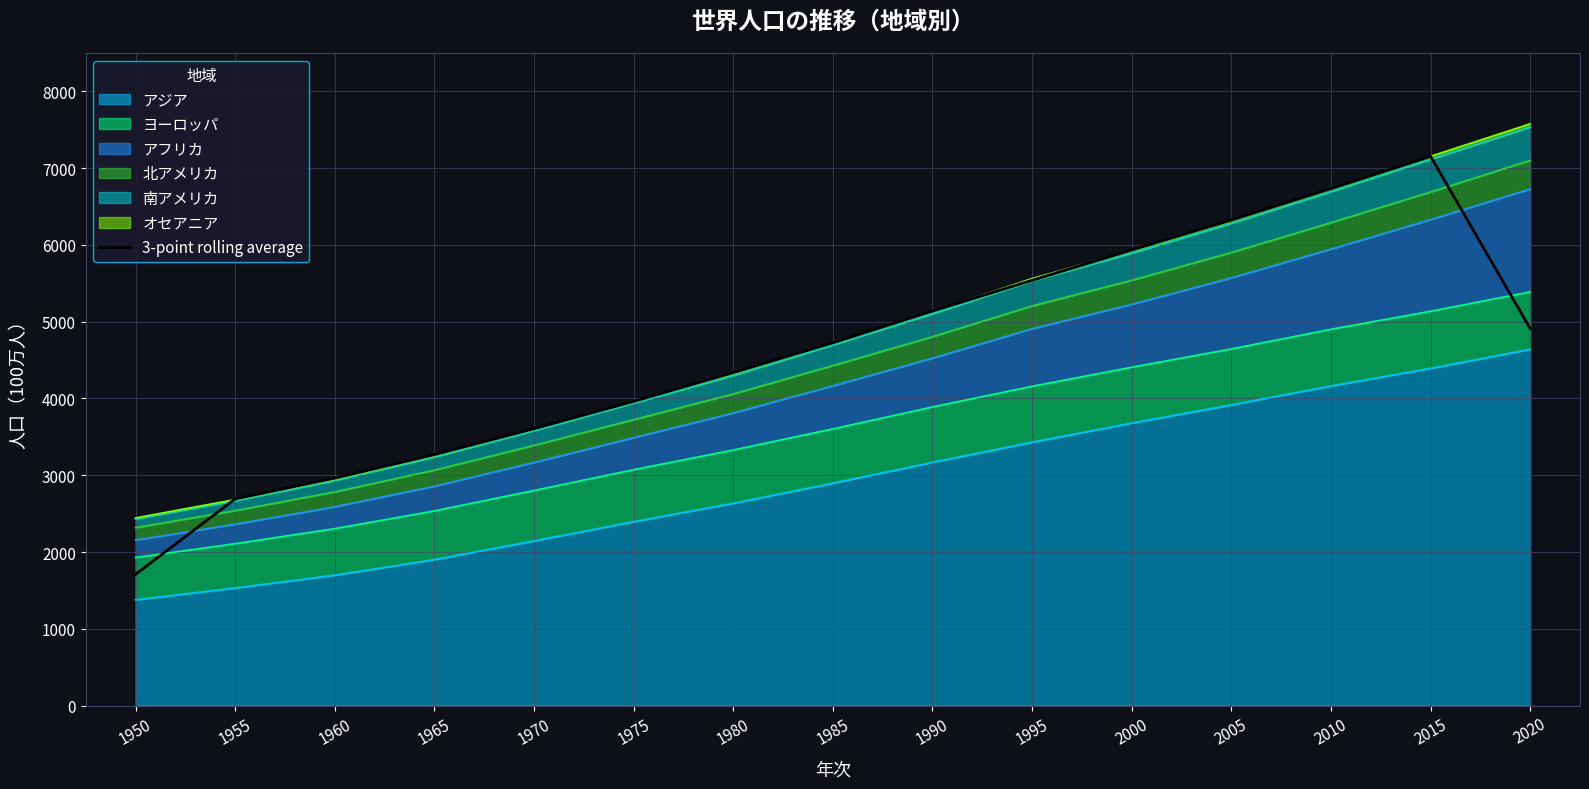

What is the value of the 13th point from the left?

6734.0